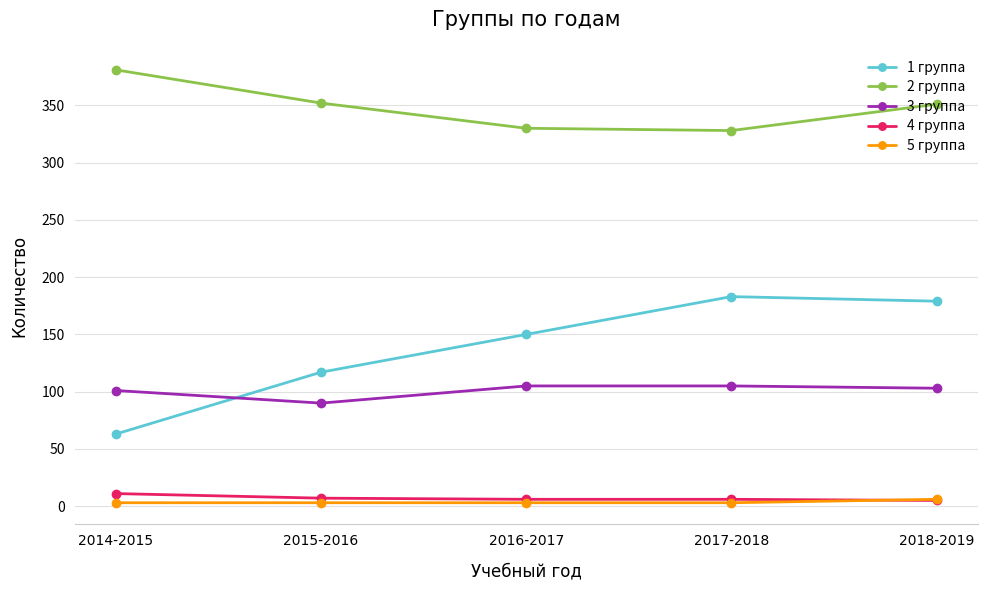

What is the difference between the 2 группа values at 2014-2015 and 2016-2017?

51